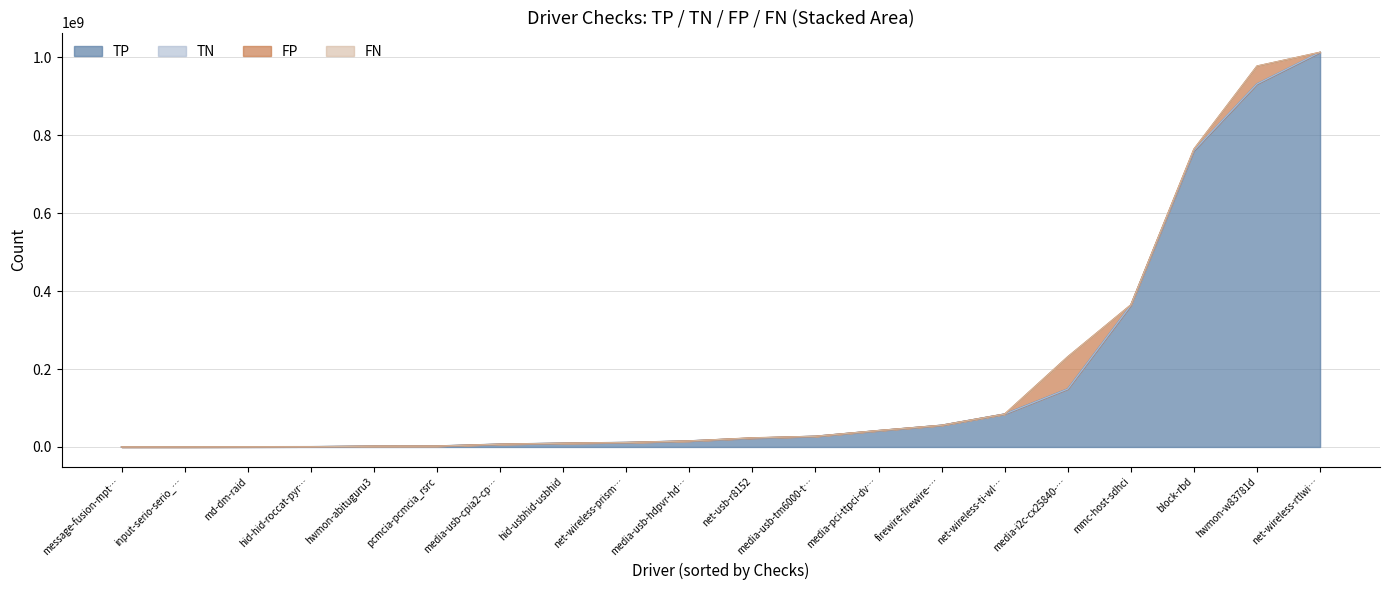

Rank the categories by TN value from lowest to highest.

message-fusion-mptctl, input-serio-serio_raw, md-dm-raid, hid-hid-roccat-pyra, pcmcia-pcmcia_rsrc, media-usb-cpia2-cpia2, hid-usbhid-usbhid, hwmon-abituguru3, net-wireless-prism54-prism54, media-usb-hdpvr-hdpvr, media-pci-ttpci-dvb-ttpci, media-i2c-cx25840-cx25840, media-usb-tm6000-tm6000, net-wireless-ti-wl12xx-wl12xx, firewire-firewire-ohci, net-usb-r8152, hwmon-w83781d, mmc-host-sdhci, net-wireless-rtlwifi-btcoexist-btcoexist, block-rbd